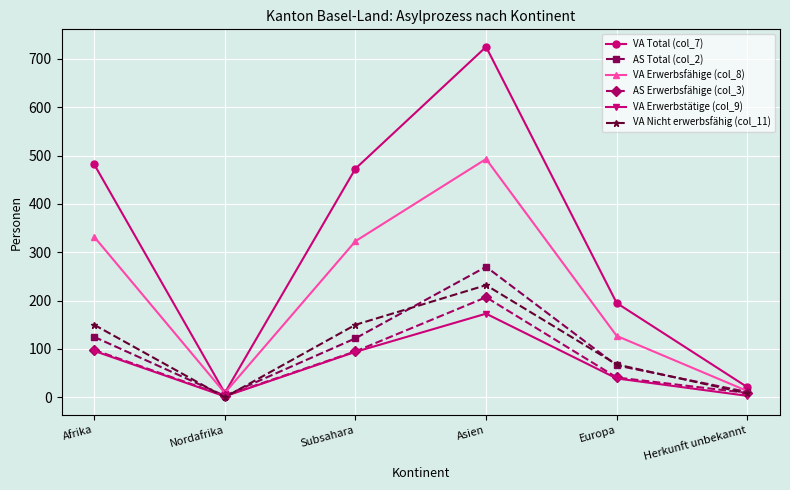

What is the maximum value shown in the chart?

725